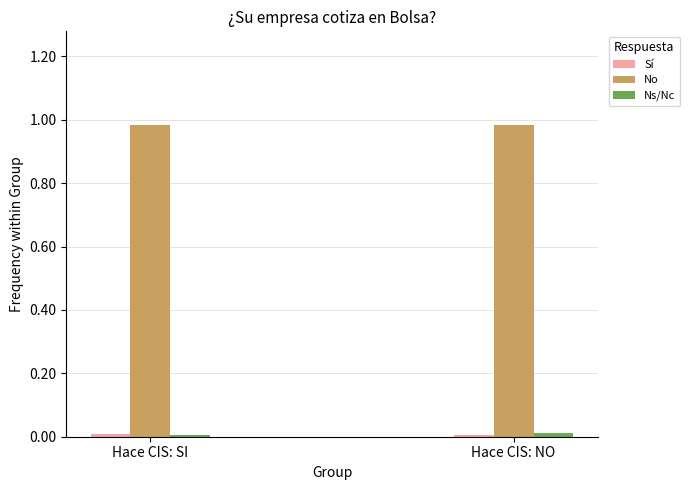

Which series has the largest total across all categories?

No